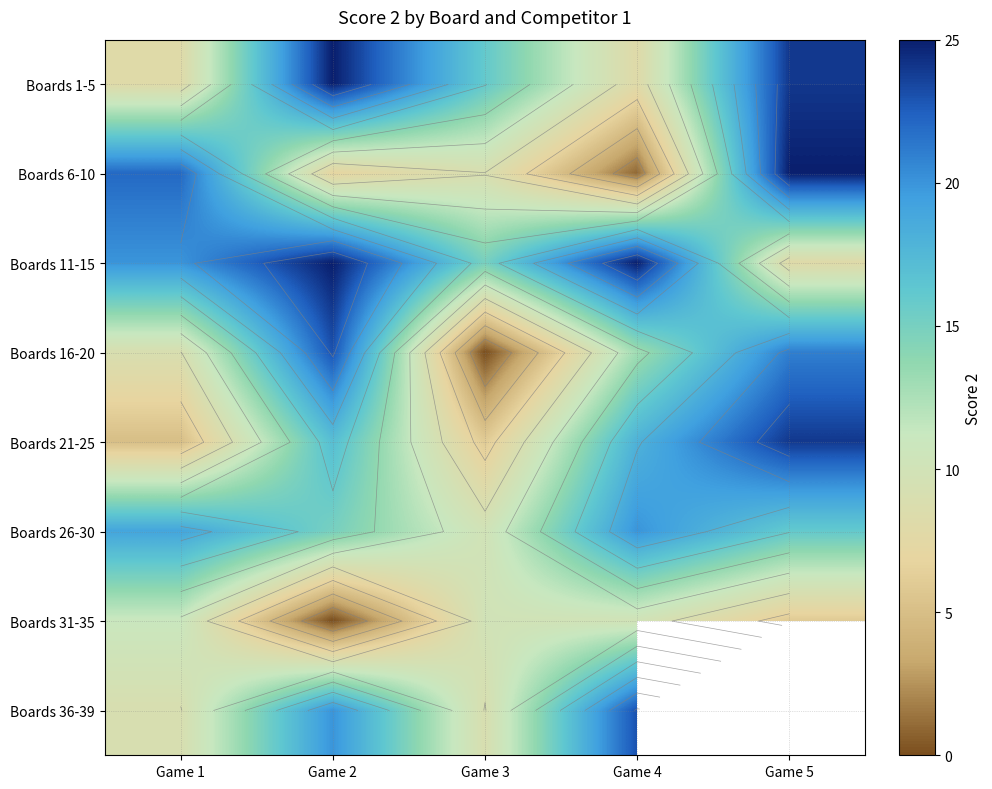

The value of Boards 36-39 at Game 2 is 20.0. True or false?

True